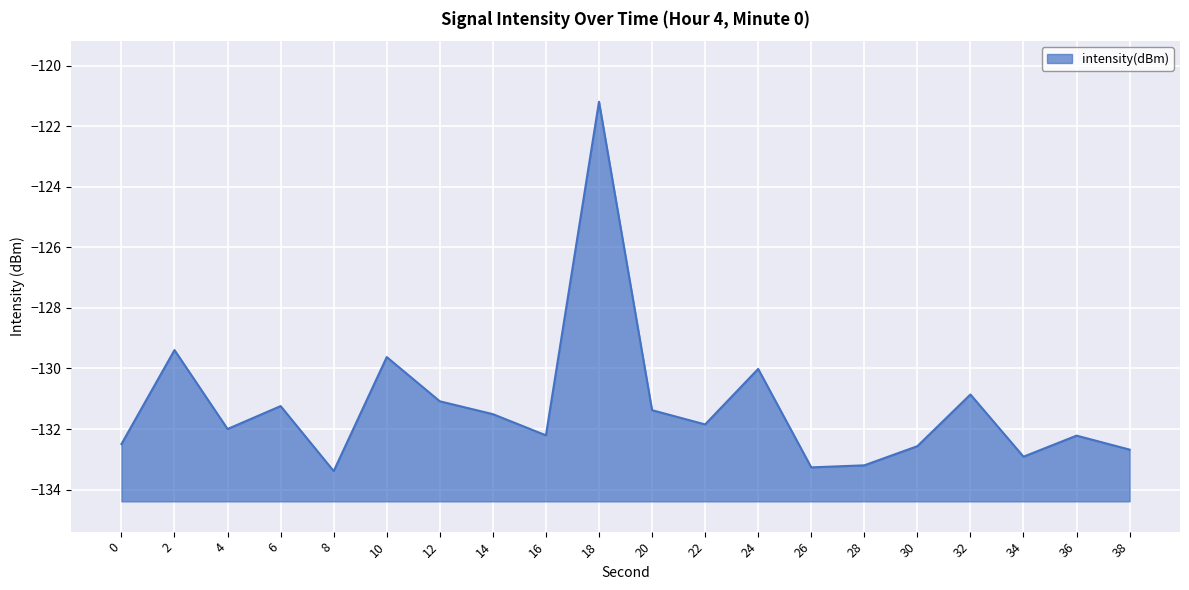

Reading left to right, transcribe all the data shown in this chart.

0=-132.5	2=-129.4	4=-132.0	6=-131.2	8=-133.4	10=-129.6	12=-131.1	14=-131.5	16=-132.2	18=-121.2	20=-131.4	22=-131.8	24=-130.0	26=-133.3	28=-133.2	30=-132.6	32=-130.9	34=-132.9	36=-132.2	38=-132.7